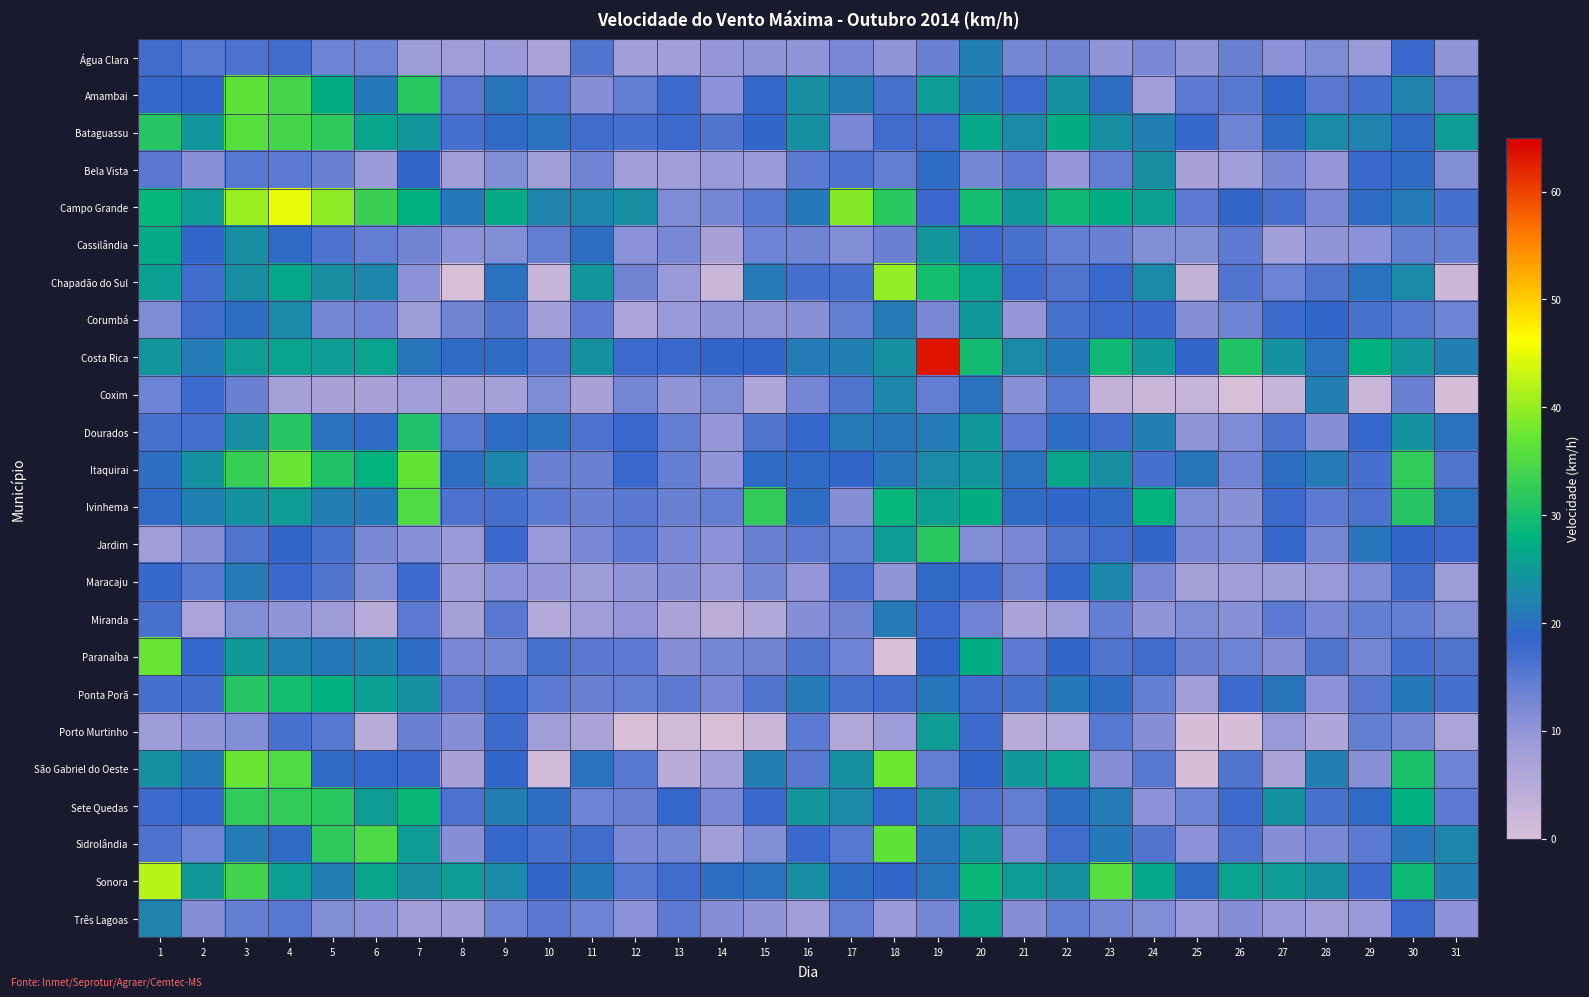

At how many categories does at least one series exceed 43?

2